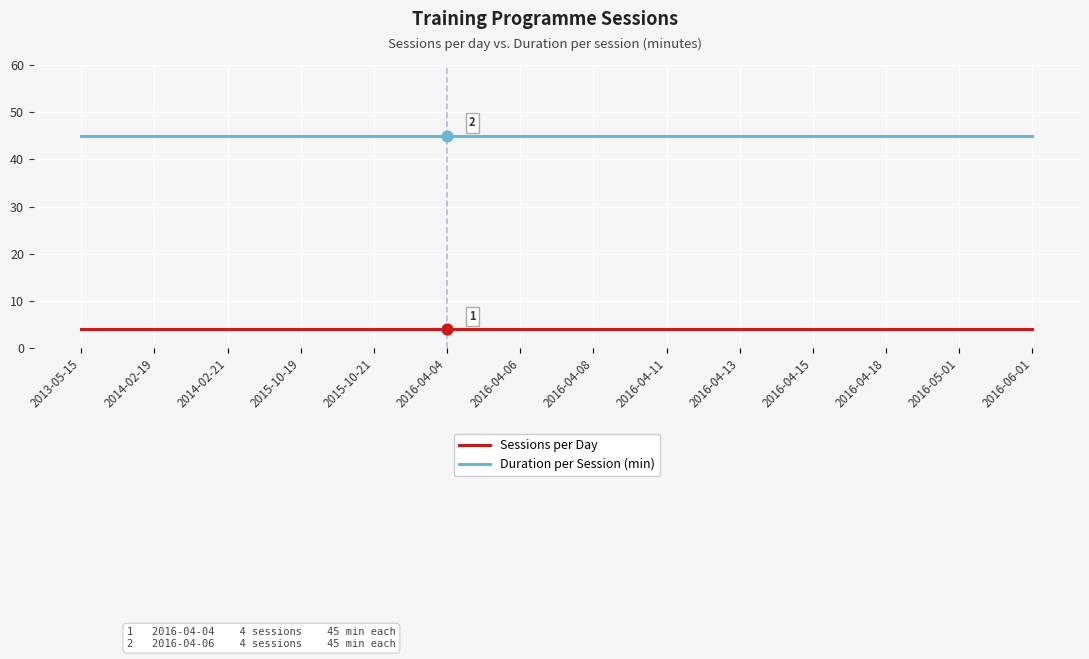

What is the total value across all series at 2016-04-08?

49